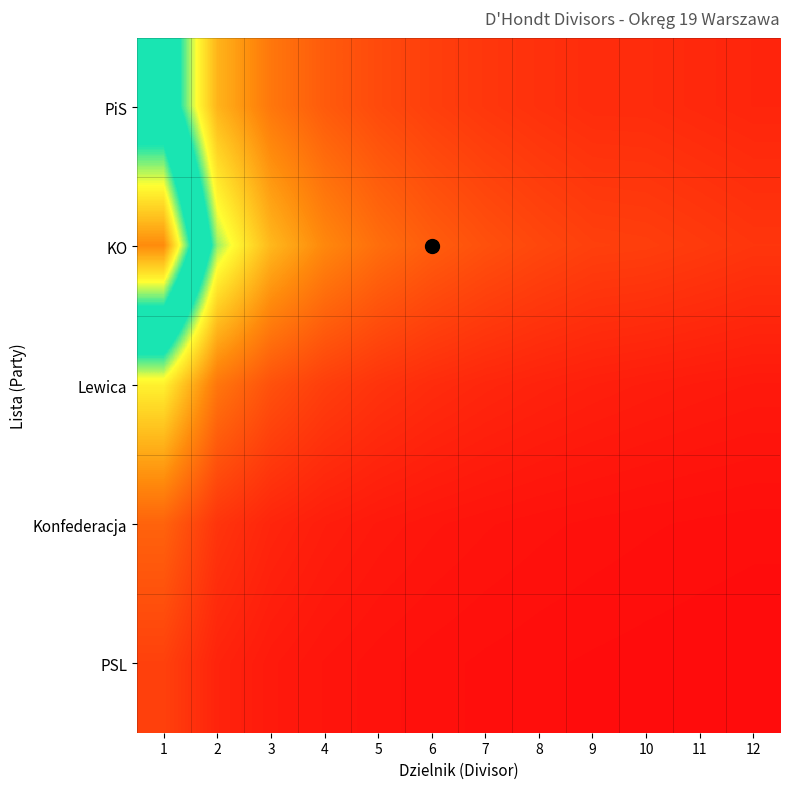

At which category is the sum across all series the highest?

1